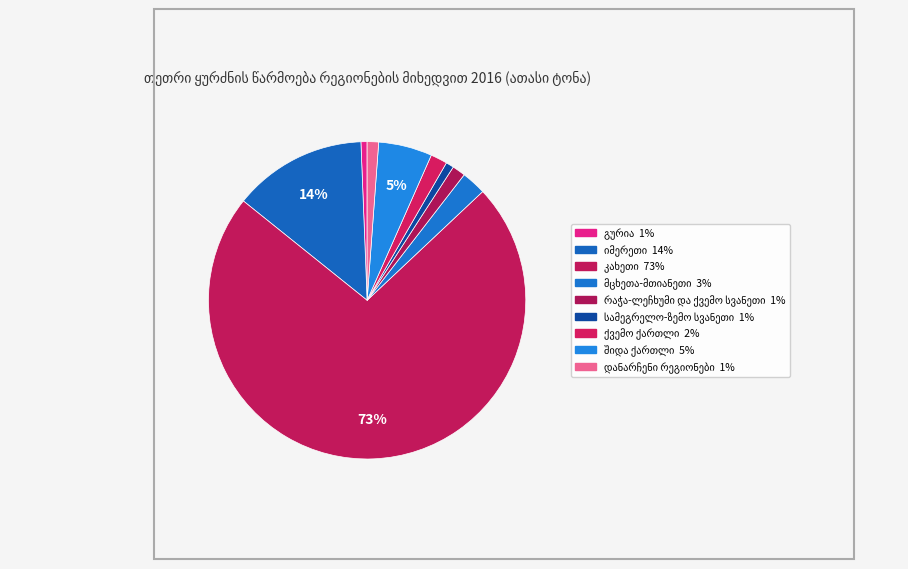

How many segments does this pie chart have?

9